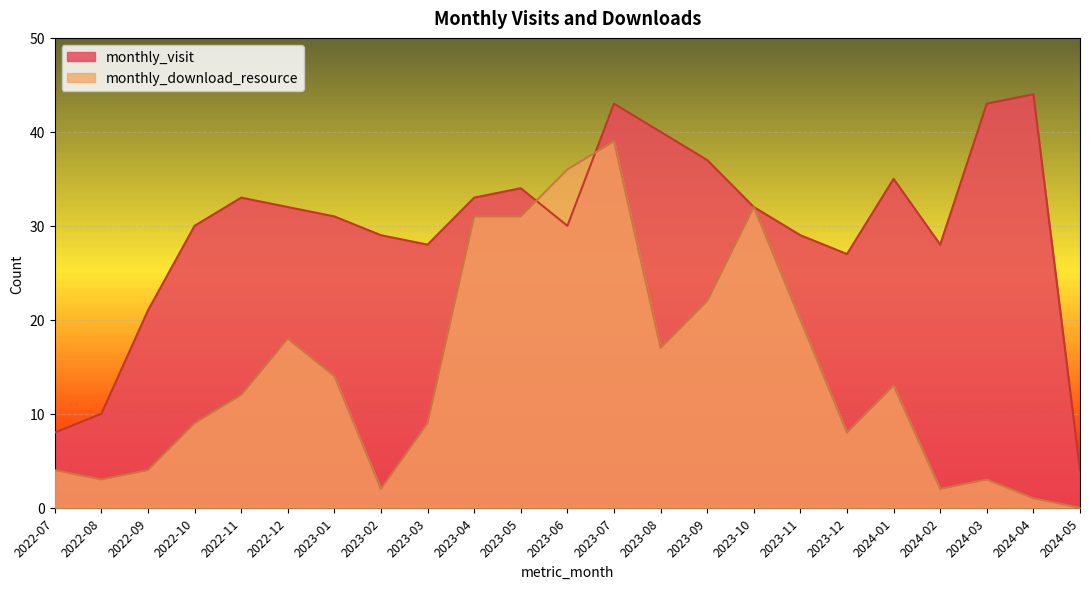

Which series ends up on top after the final intersection of monthly_download_resource and monthly_visit?

monthly_visit